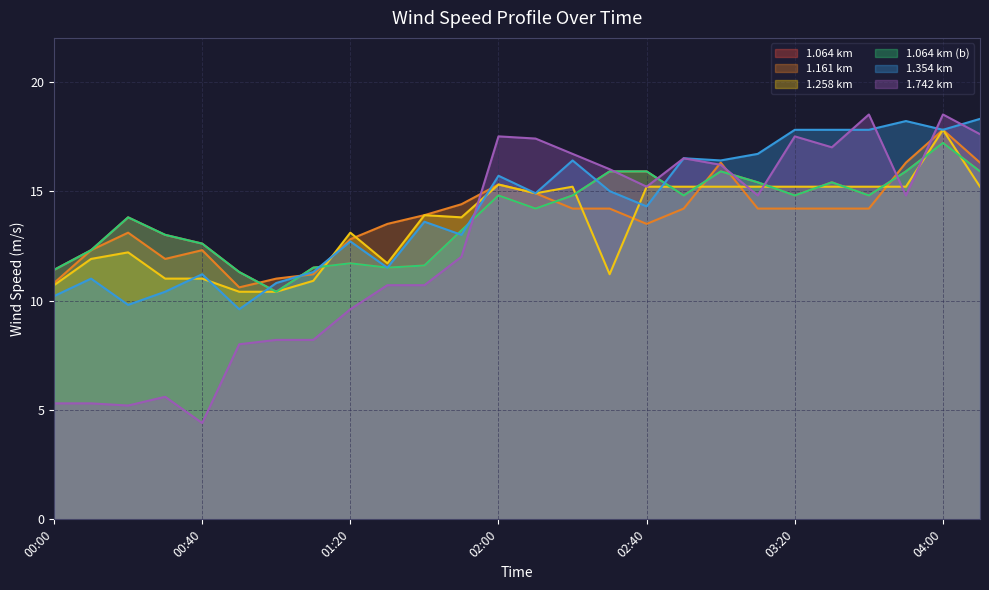

Where does the 1.258 series first go above 14?

02:00